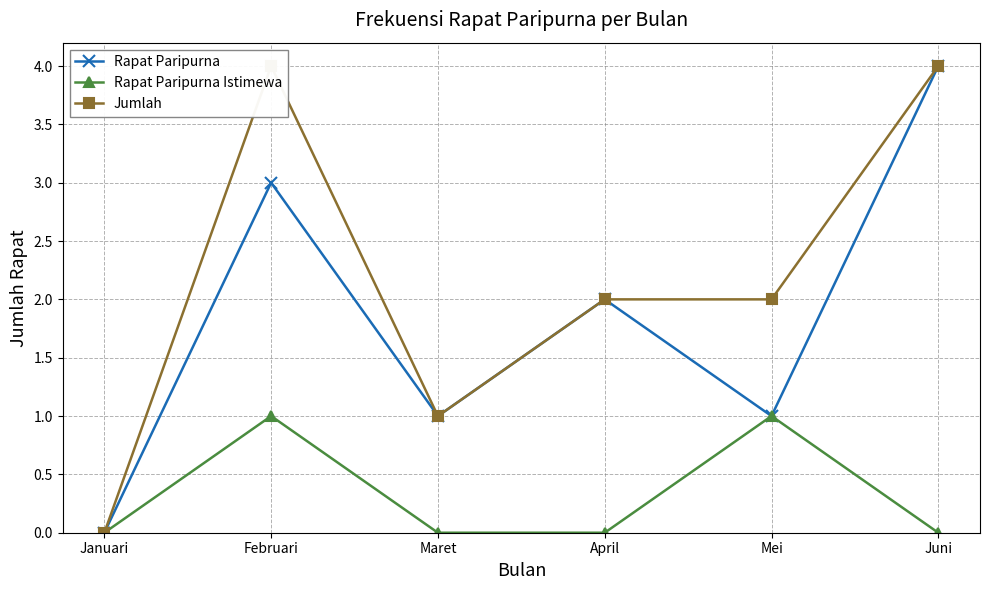

Which series has the largest total across all categories?

Jumlah